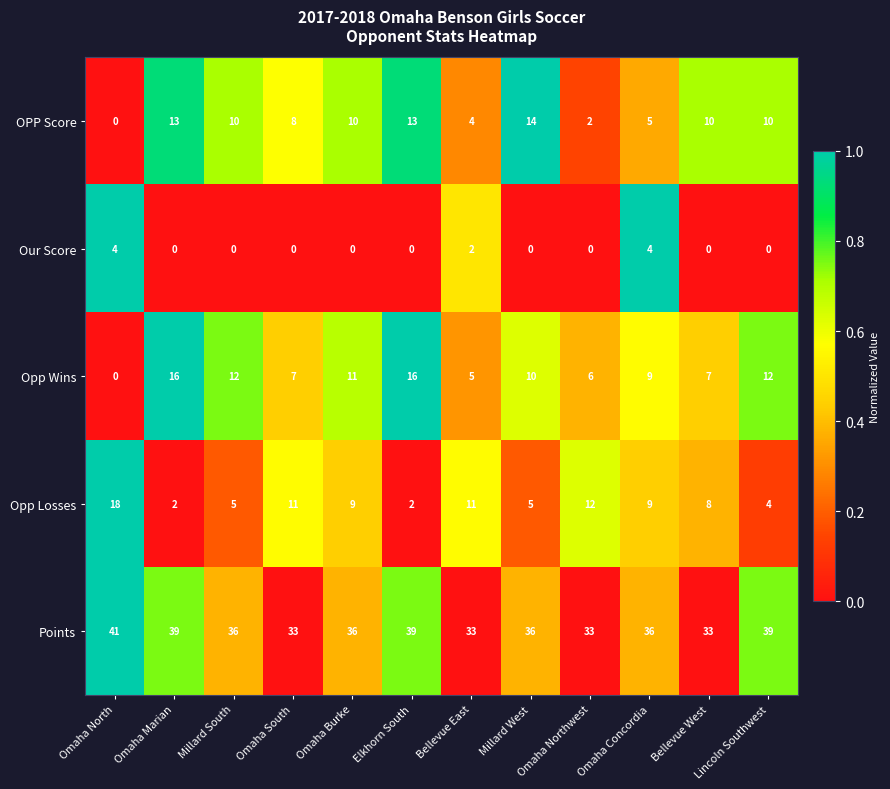

At which label does OPP Score first exceed 10?

Omaha Marian